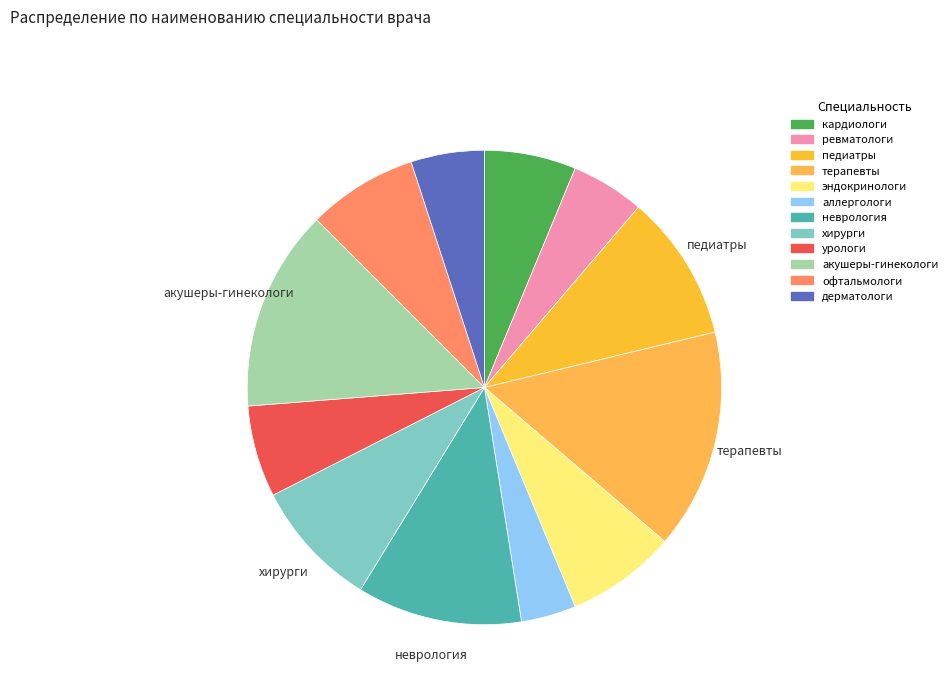

True or false: акушеры-гинекологи accounts for 14% of the total.

True